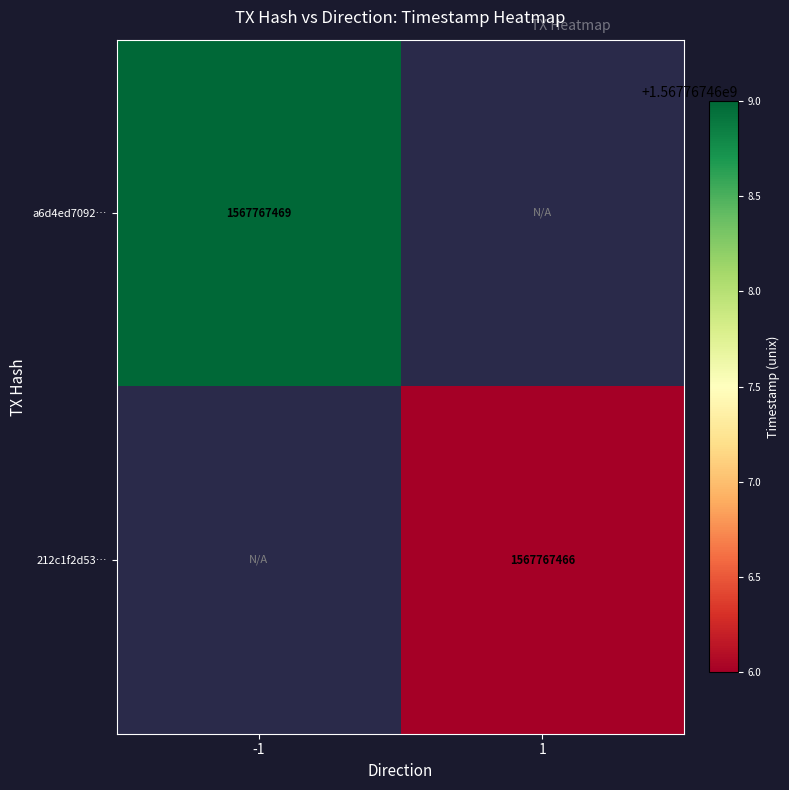

What is the maximum value for 212c1f2d53724576a251595da57126e66859ae0?

1567767466